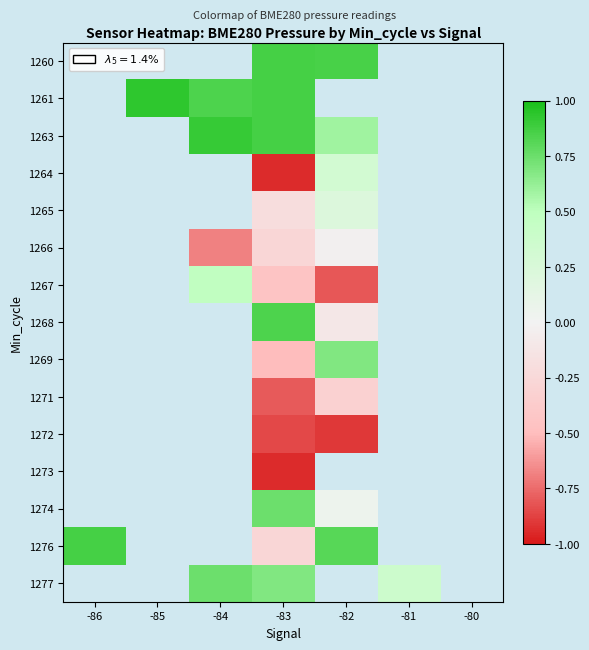

Which label corresponds to the smallest value in the chart?

-86